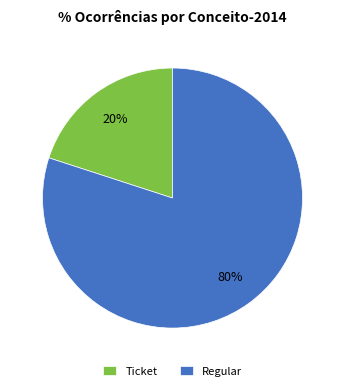

To the nearest percent, what percentage of the pie is Regular?

80%